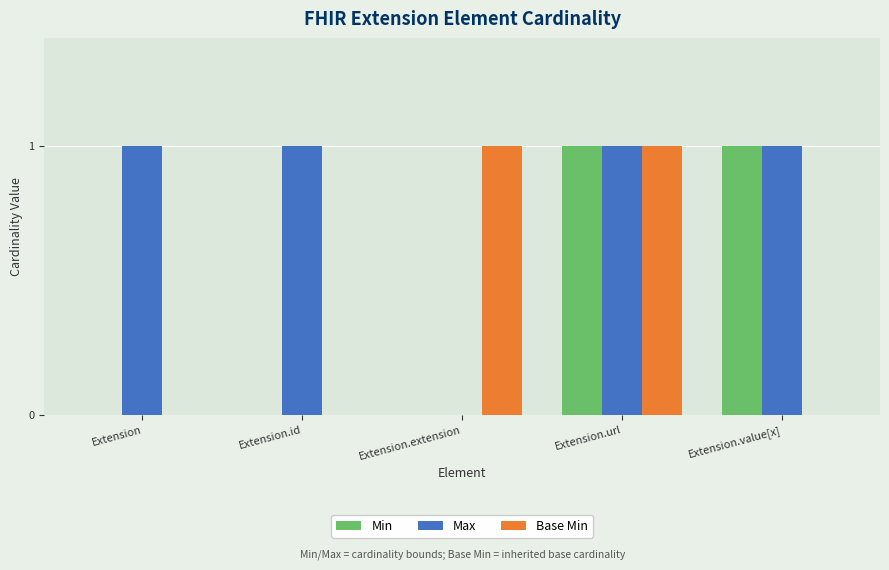

Reading left to right, extract all data points from this chart.

Min: Extension=0	Extension.id=0	Extension.extension=0	Extension.url=1	Extension.value[x]=1
Max: Extension=1	Extension.id=1	Extension.extension=0	Extension.url=1	Extension.value[x]=1
Base Min: Extension=0	Extension.id=0	Extension.extension=1	Extension.url=1	Extension.value[x]=0